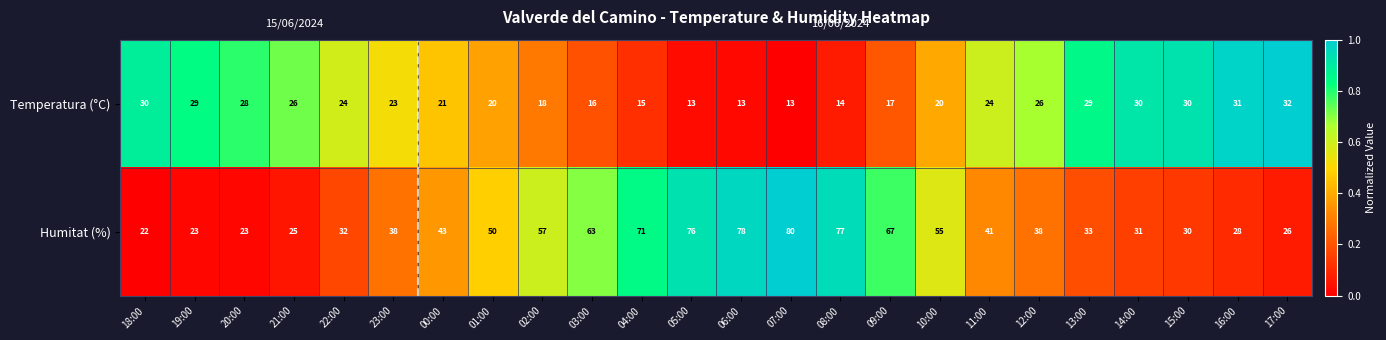

Which series has the largest range (max minus min)?

Humitat (%)